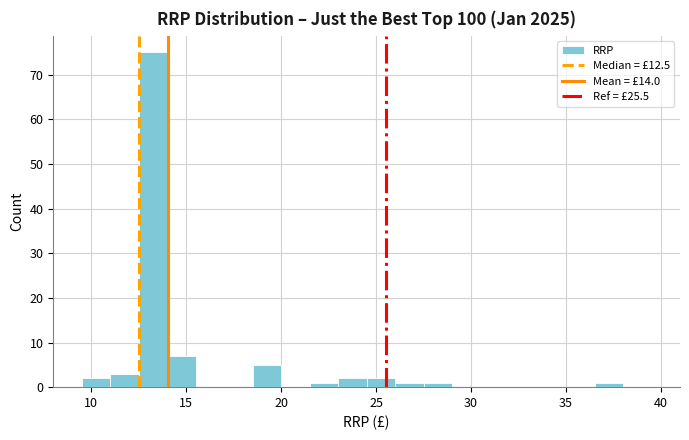

Read against the x-axis, roughly where is the centre of the tallest bar?

13.5